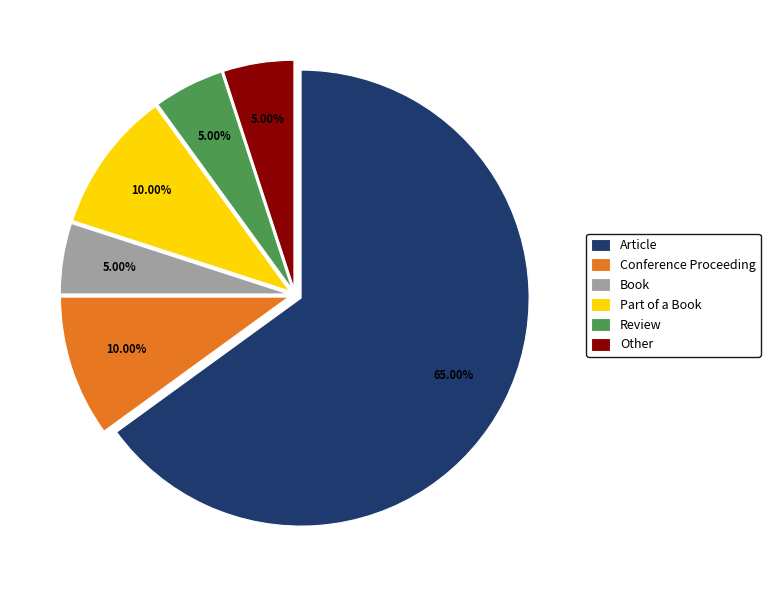

Which category accounts for the majority?

Article